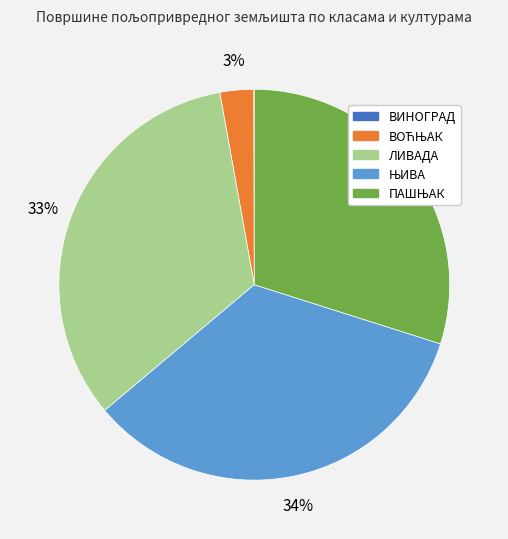

Is there a majority slice in this chart?

No